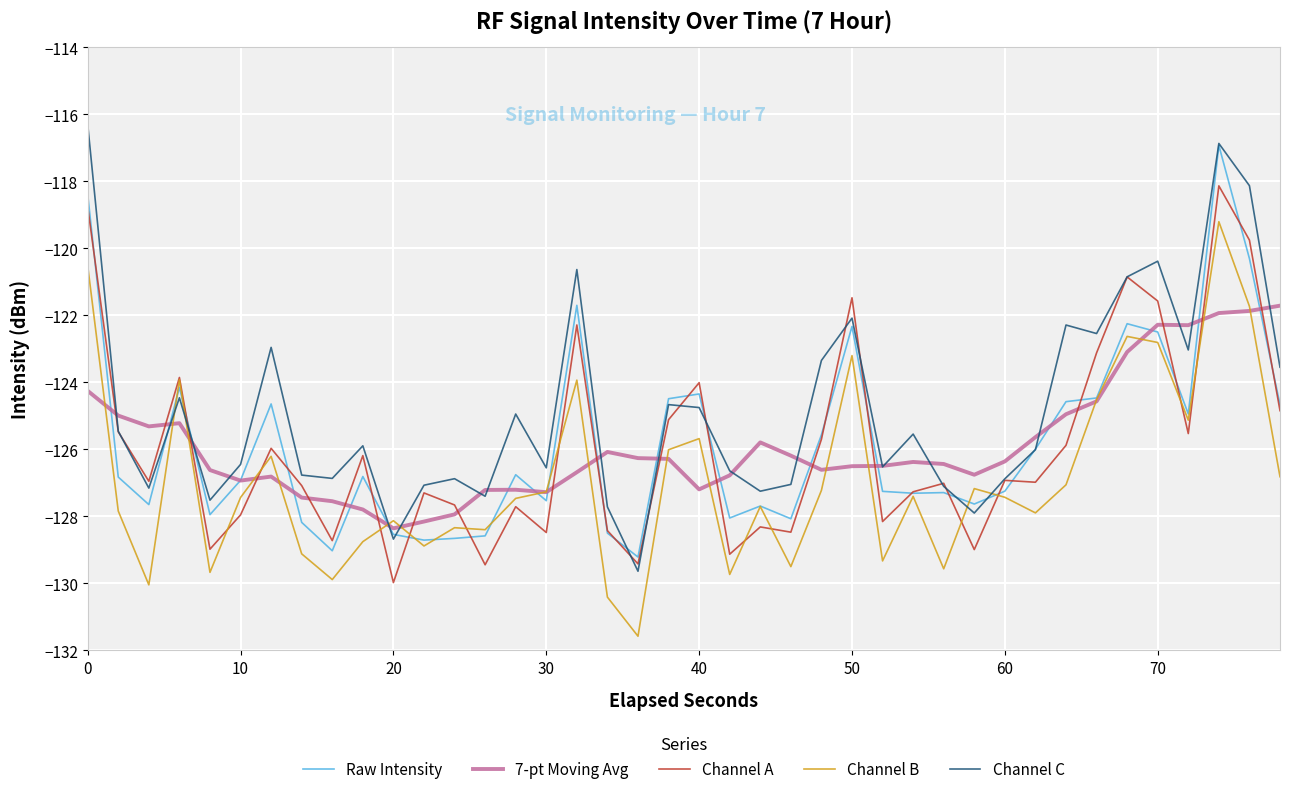

True or false: Raw Intensity and Channel A cross at least once.

True